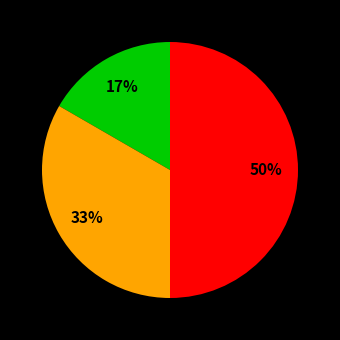

To the nearest percent, what is the difference between the largest and smallest slice percentages?

33%